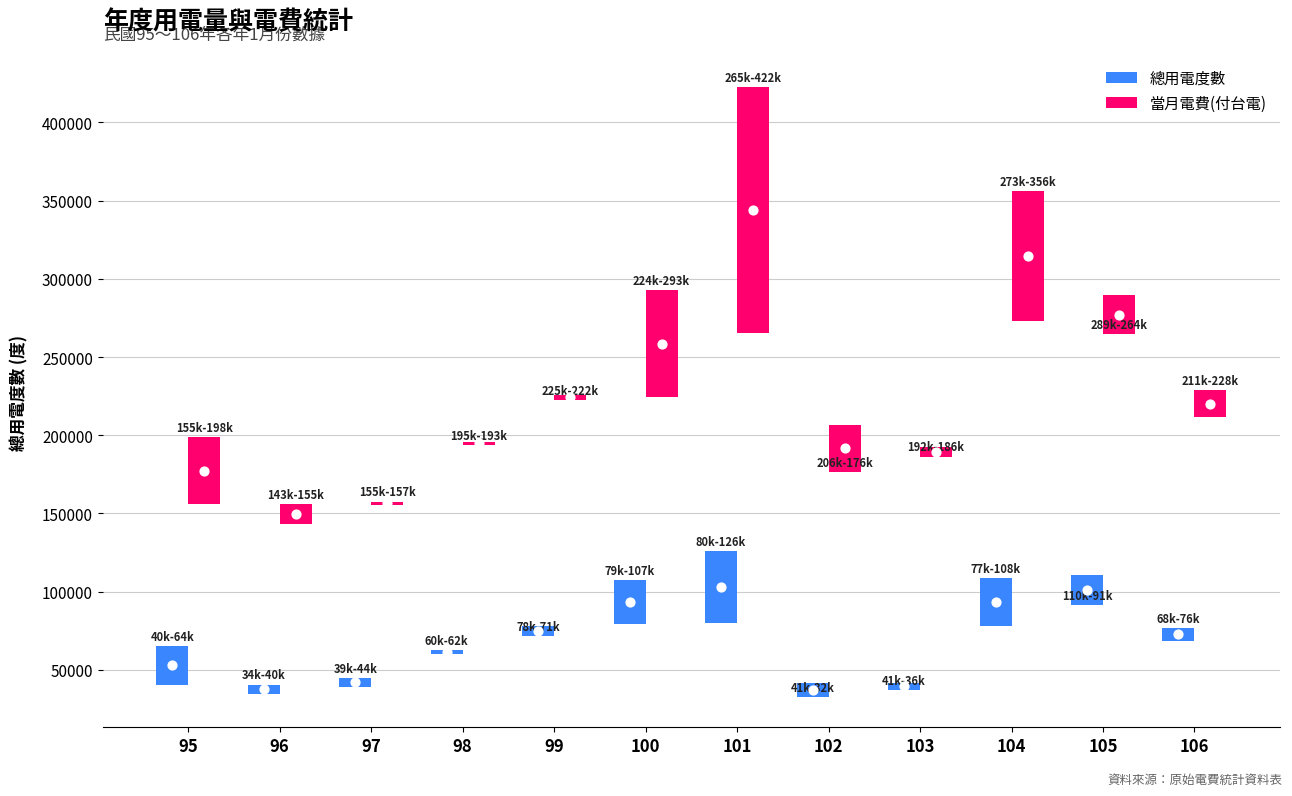

Which series has the largest Y range (max minus min)?

當月電費(付台電)